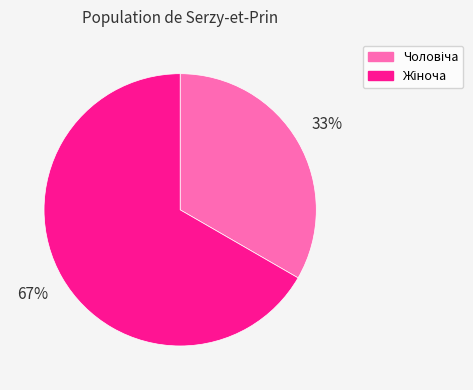

Does any single category account for the majority?

Yes